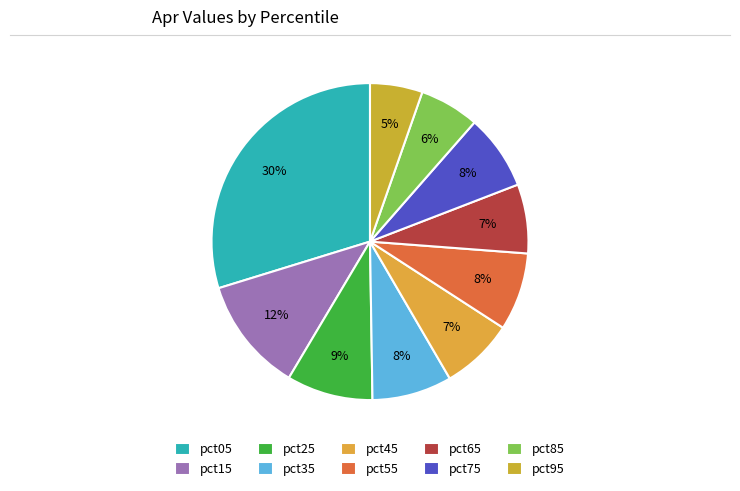

The pct55 slice represents 16% of the pie. True or false?

False